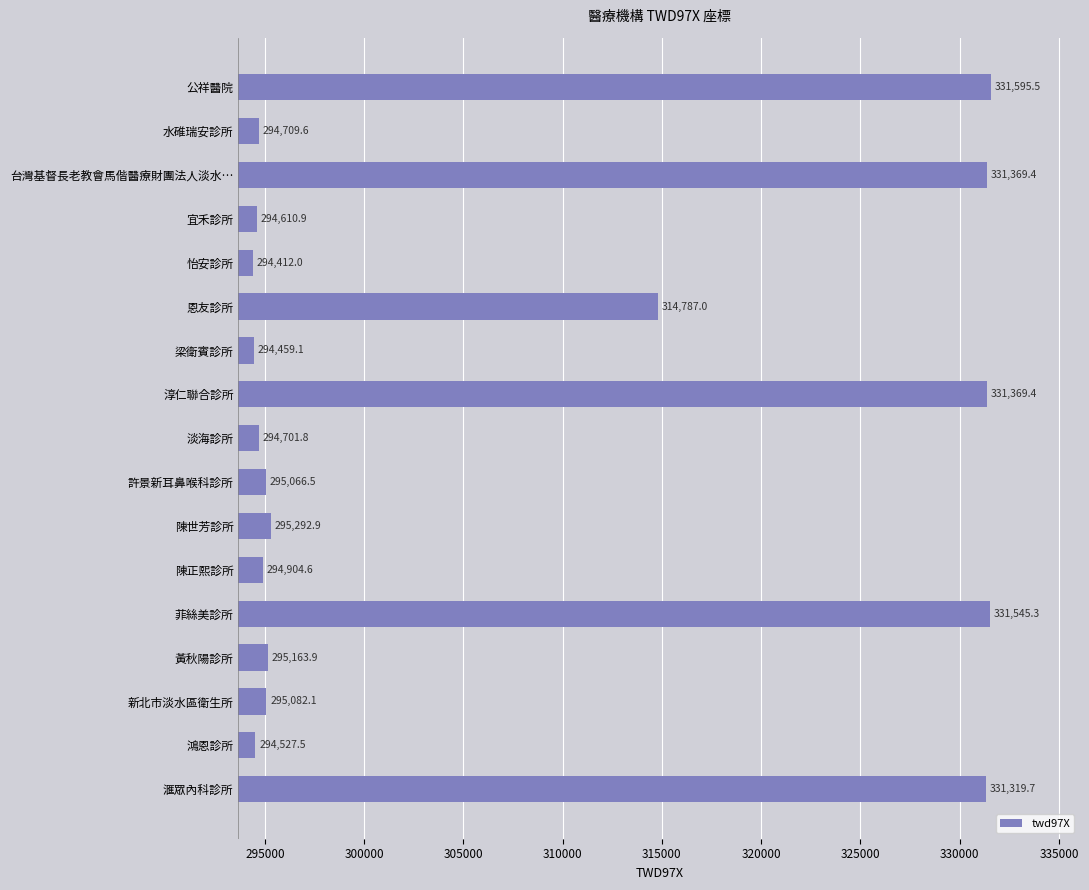

What is the smallest value displayed?

294412.0